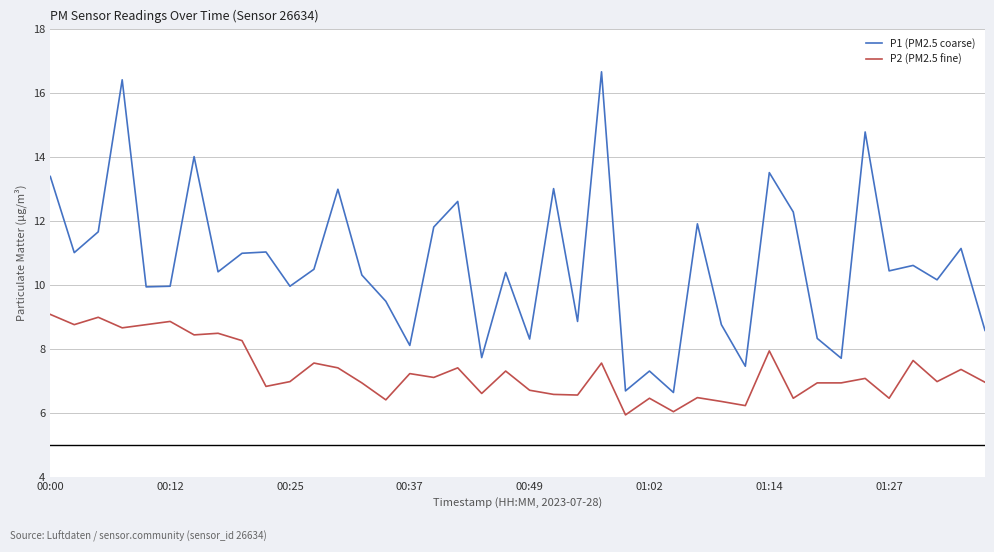

Rank the series by their maximum value, from highest to lowest.

P1 (PM2.5 coarse), P2 (PM2.5 fine)